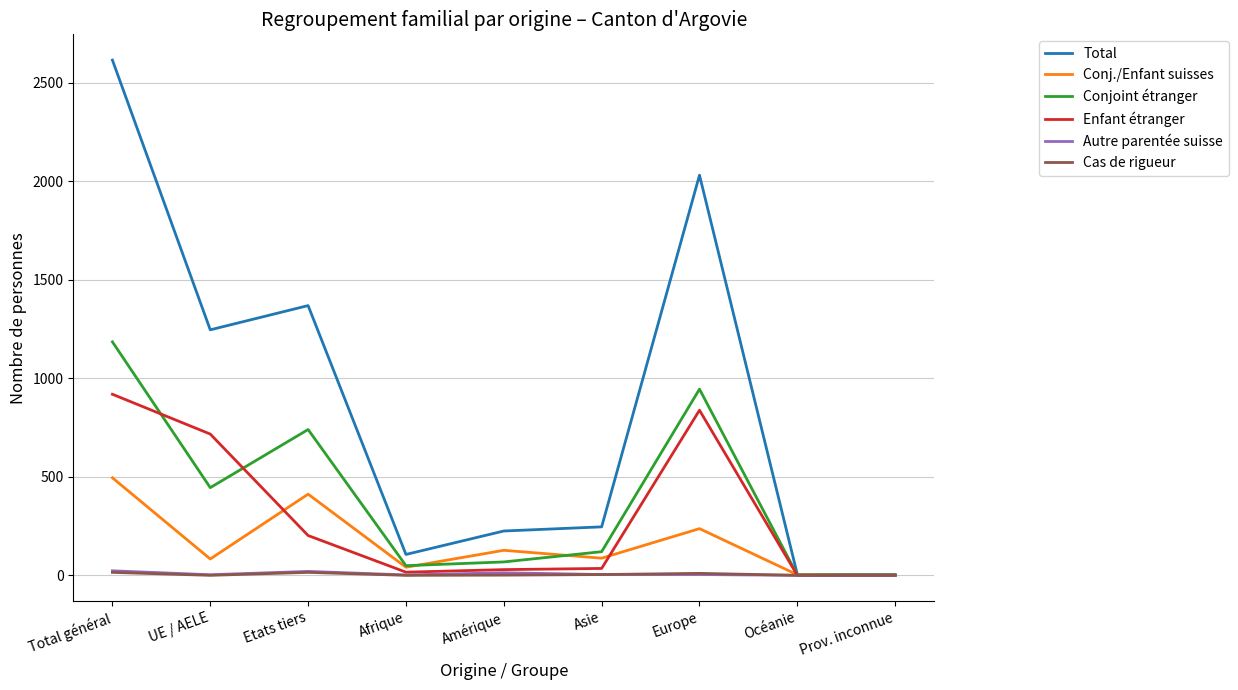

What is the highest value of the Total series?

2615